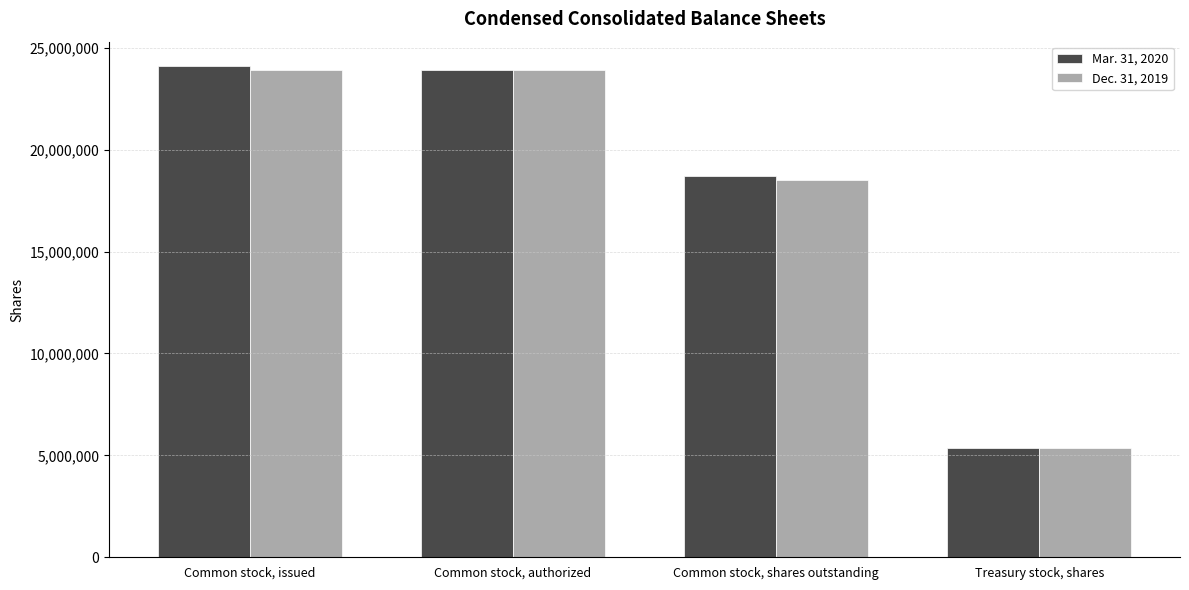

Reading left to right, list all the values displayed in this chart.

Mar. 31, 2020: 24089814	23890890	18710314	5379500
Dec. 31, 2019: 23890890	23890890	18511390	5379500